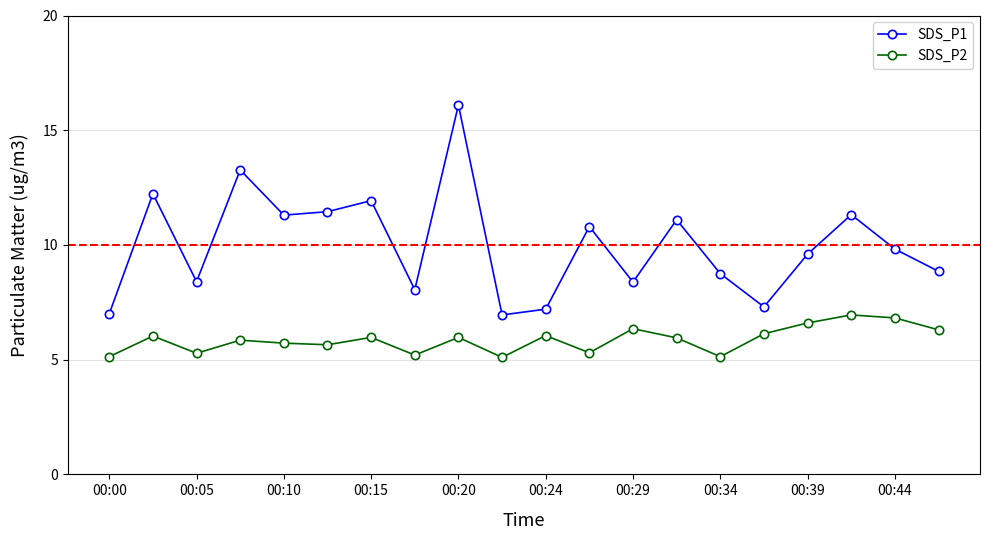

True or false: SDS_P1 and SDS_P2 intersect in this chart.

False